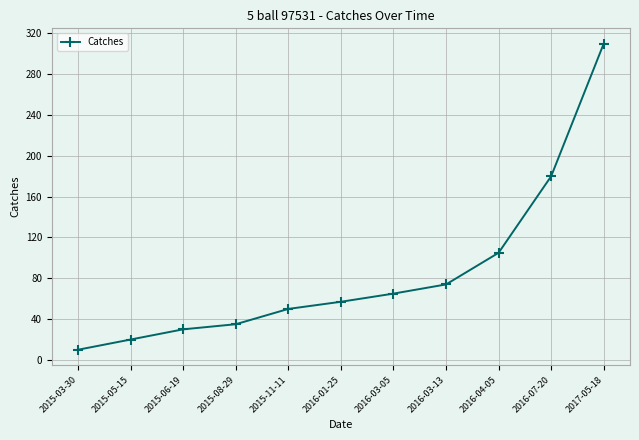

What is the label of the 9th point from the right?

2015-06-19